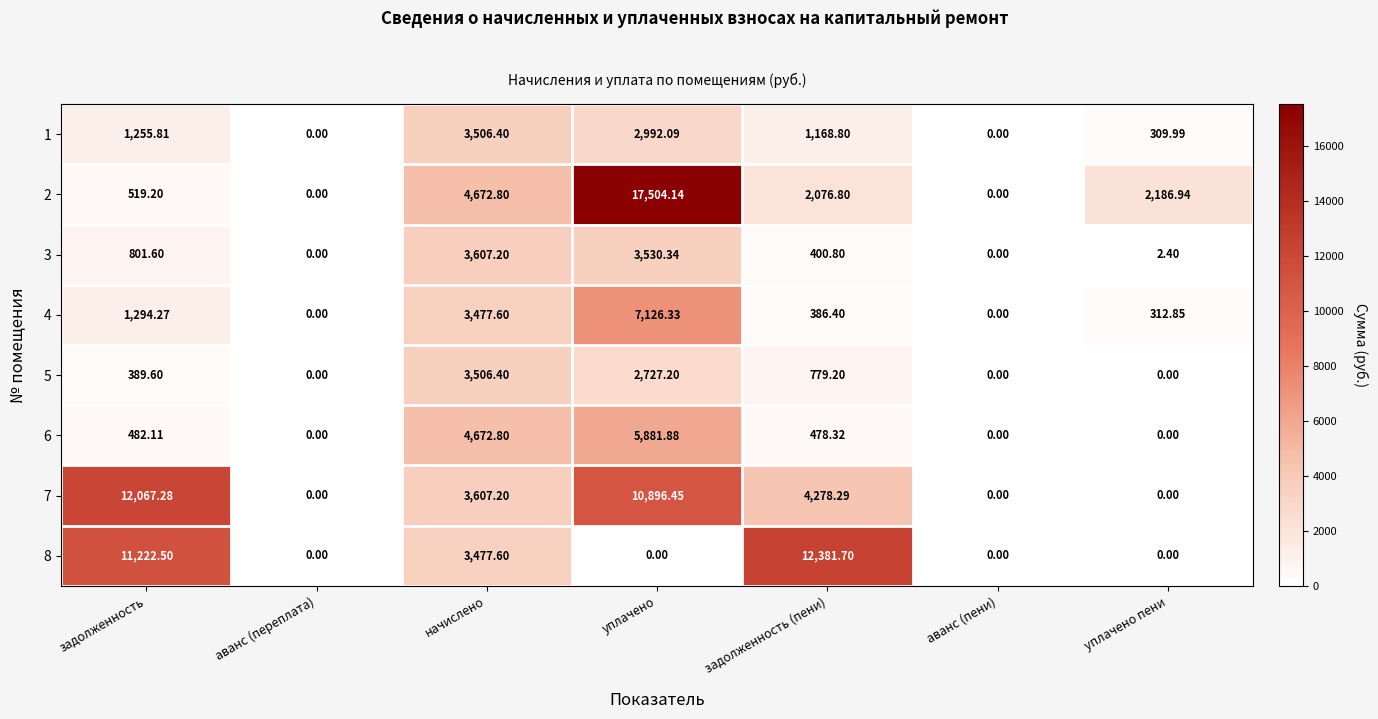

At which label does 3 reach its peak?

начислено